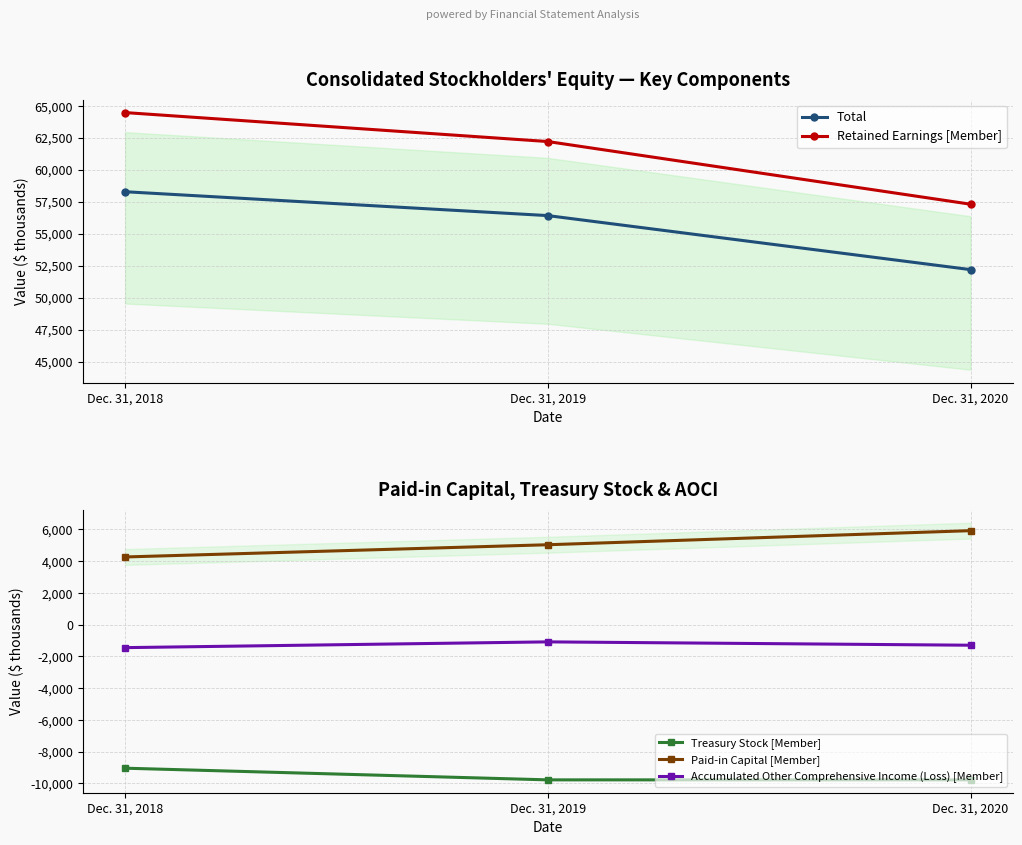

What is the average value of the Accumulated Other Comprehensive Income (Loss) [Member] series?

-1272